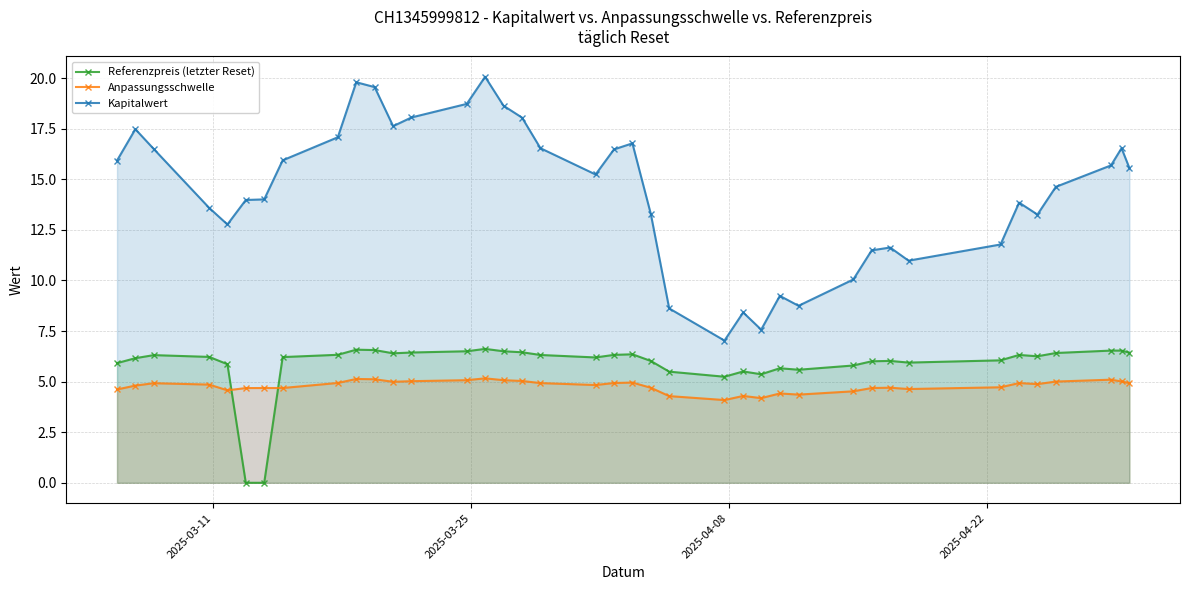

Reading left to right, transcribe all the data shown in this chart.

Referenzpreis (letzter Reset): 5.9	6.2	6.3	6.2	5.9	0.0	0.0	6.2	6.3	6.6	6.6	6.4	6.4	6.5	6.6	6.5	6.5	6.3	6.2	6.3	6.4	6.0	5.5	5.2	5.5	5.4	5.7	5.6	5.8	6.0	6.0	5.9	6.1	6.3	6.3	6.4	6.5	6.5	6.4
Anpassungsschwelle: 4.6	4.8	4.9	4.9	4.6	4.7	4.7	4.7	4.9	5.1	5.1	5.0	5.0	5.1	5.2	5.1	5.0	4.9	4.8	4.9	5.0	4.7	4.3	4.1	4.3	4.2	4.4	4.4	4.5	4.7	4.7	4.6	4.7	4.9	4.9	5.0	5.1	5.0	4.9
Kapitalwert: 15.9	17.5	16.5	13.6	12.8	14.0	14.0	15.9	17.1	19.8	19.6	17.6	18.1	18.7	20.1	18.6	18.1	16.5	15.2	16.5	16.8	13.3	8.6	7.0	8.4	7.6	9.2	8.8	10.1	11.5	11.6	11.0	11.8	13.8	13.3	14.6	15.7	16.5	15.6